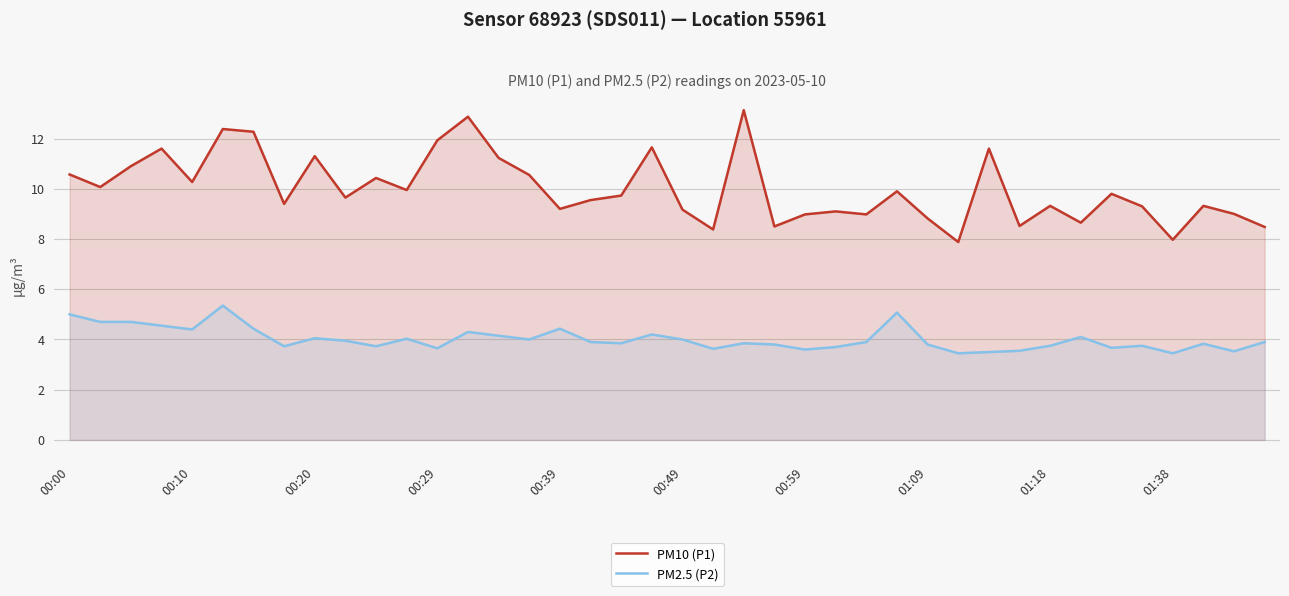

What is the value of the PM10 (P1) point at the 10th from the left?

9.7